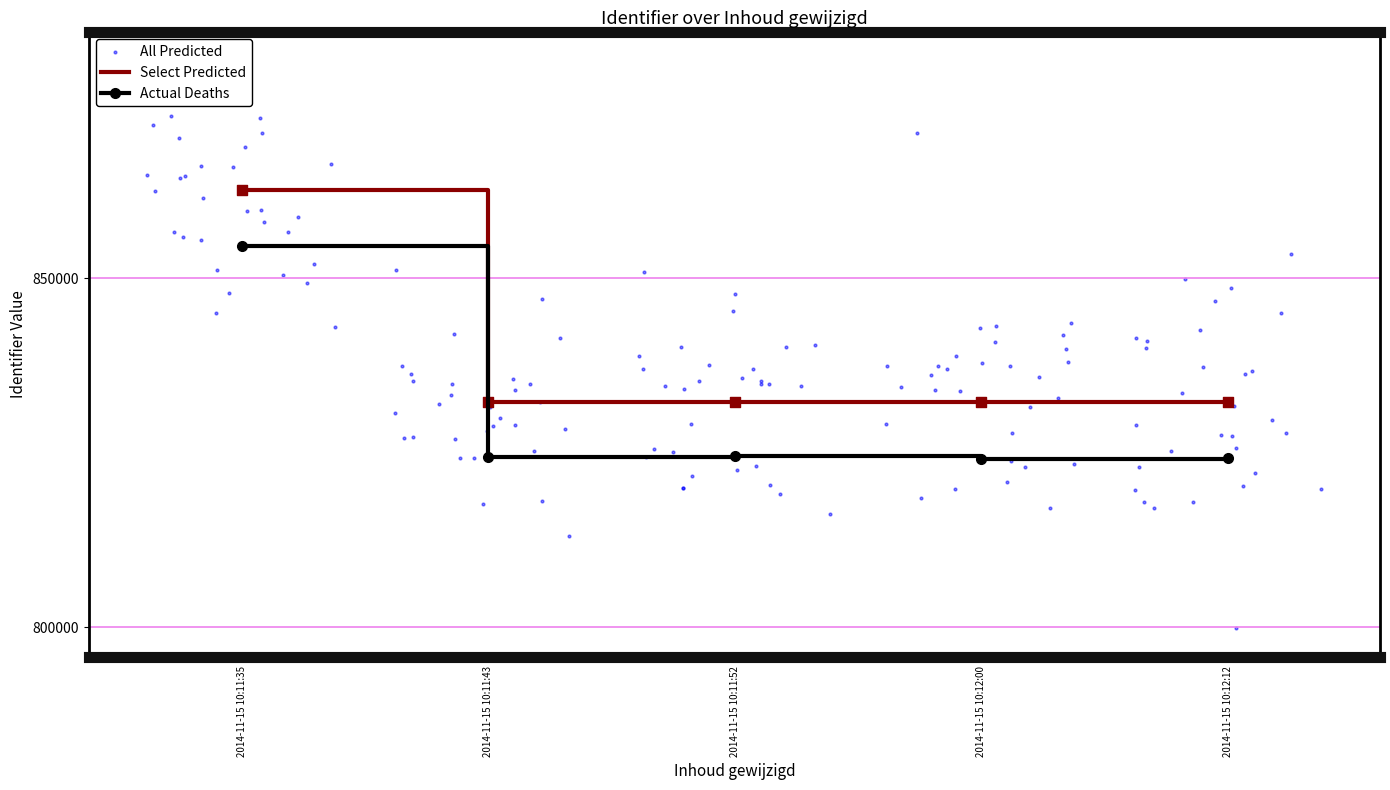

At which label is Select Predicted closest to 847471?

2014-11-15 10:12:12